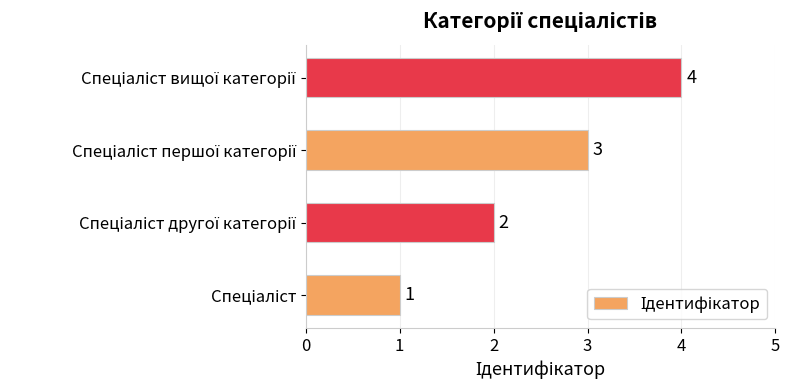

How many values are between 2 and 4?

3